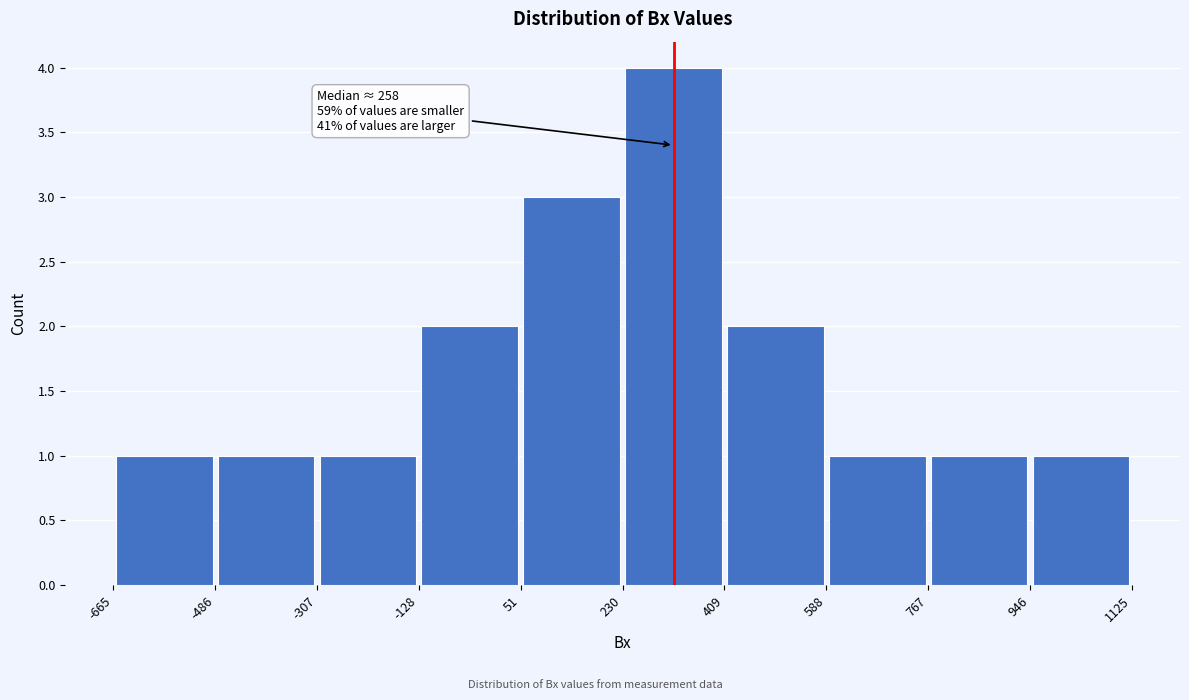

Over which range of the x-axis is the bar tallest?

230 to 409